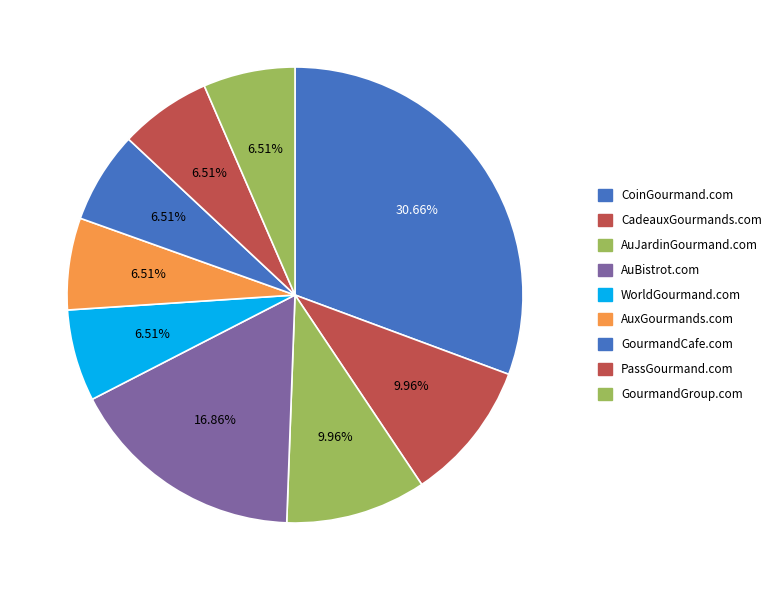

Which has a higher value, WorldGourmand.com or GourmandGroup.com?

WorldGourmand.com